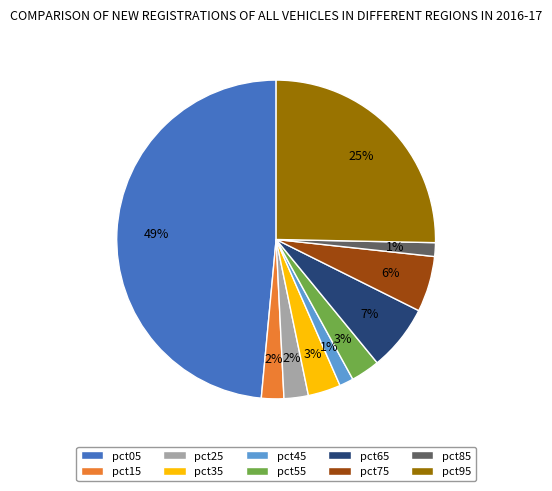

To the nearest percent, what is the average slice percentage?

10%